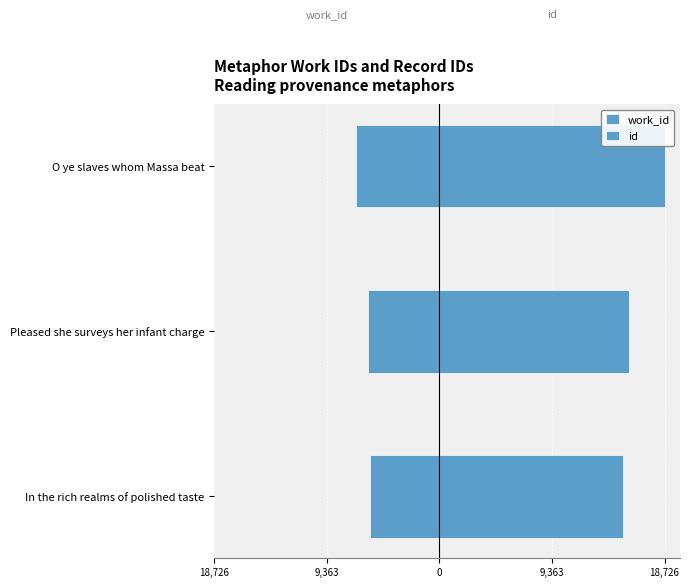

Reading left to right, extract all data points from this chart.

work_id: -5746	-5928	-6948
id: 15305	15757	18726